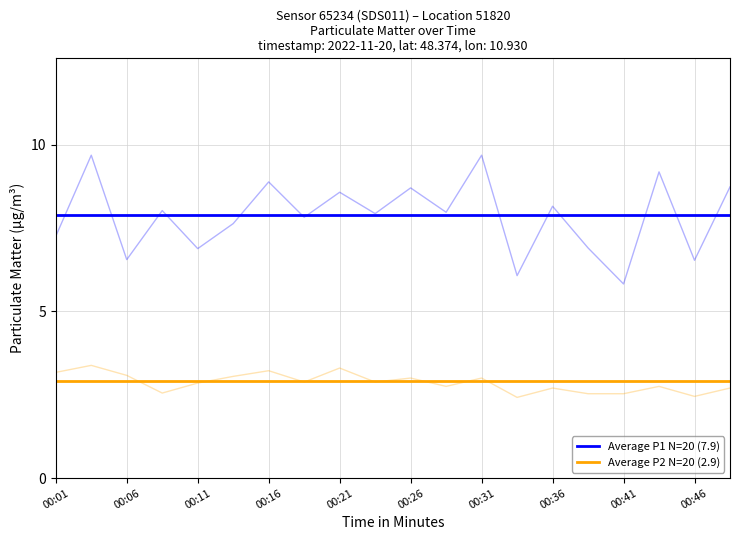

Does the chart have visible grid lines?

Yes